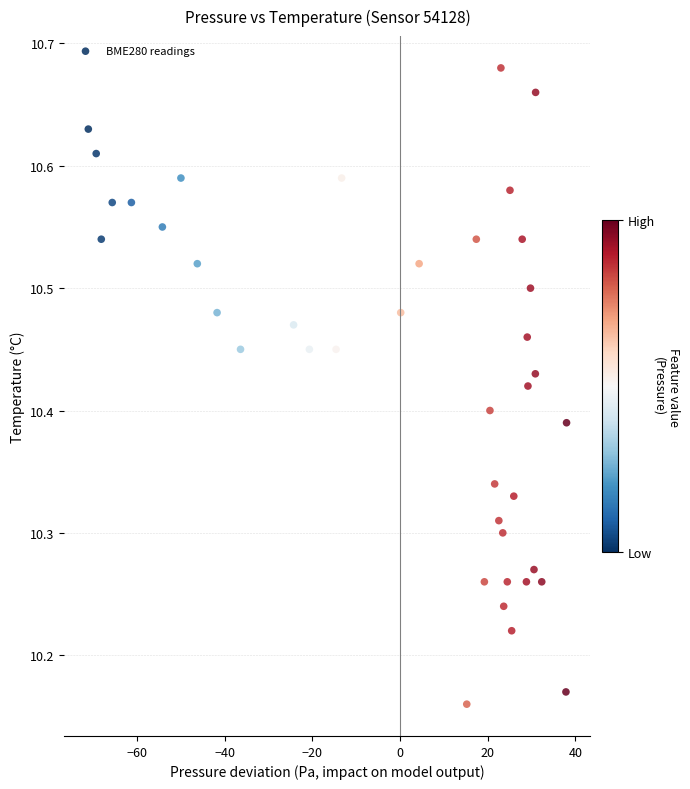

What is the range of Y values (max minus min)?

0.5